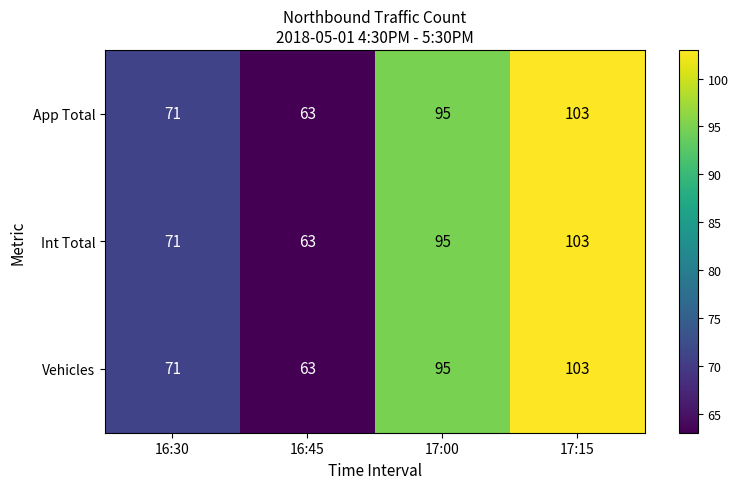

Reading right to left, transcribe all the data shown in this chart.

App Total: 103	95	63	71
Int Total: 103	95	63	71
Vehicles: 103	95	63	71